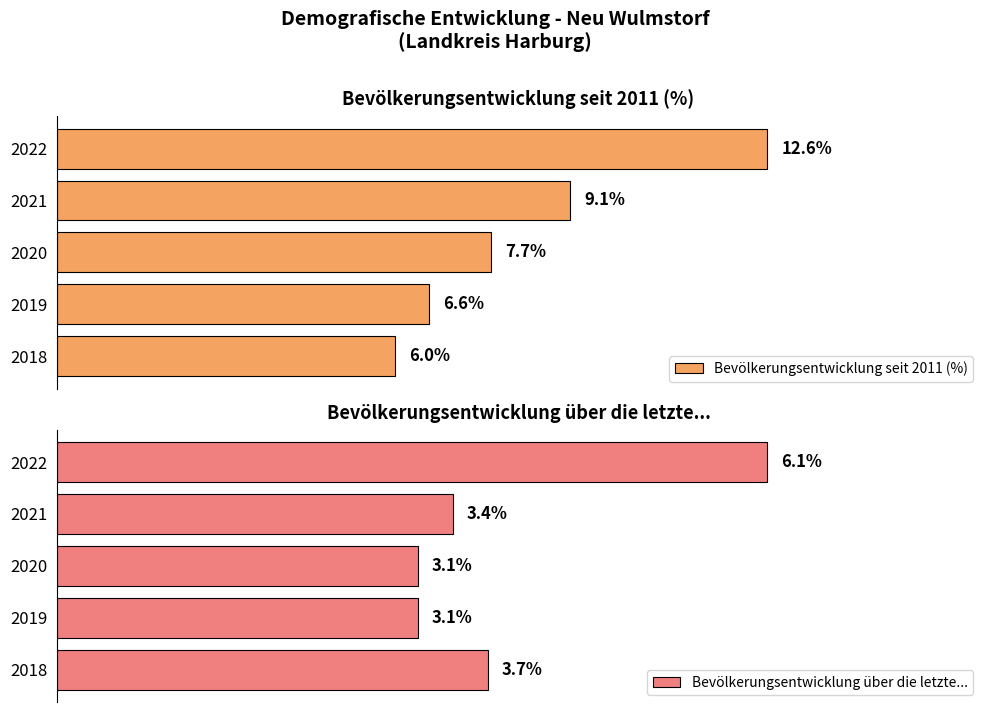

Between 2018 and 2019, which is larger?

2019